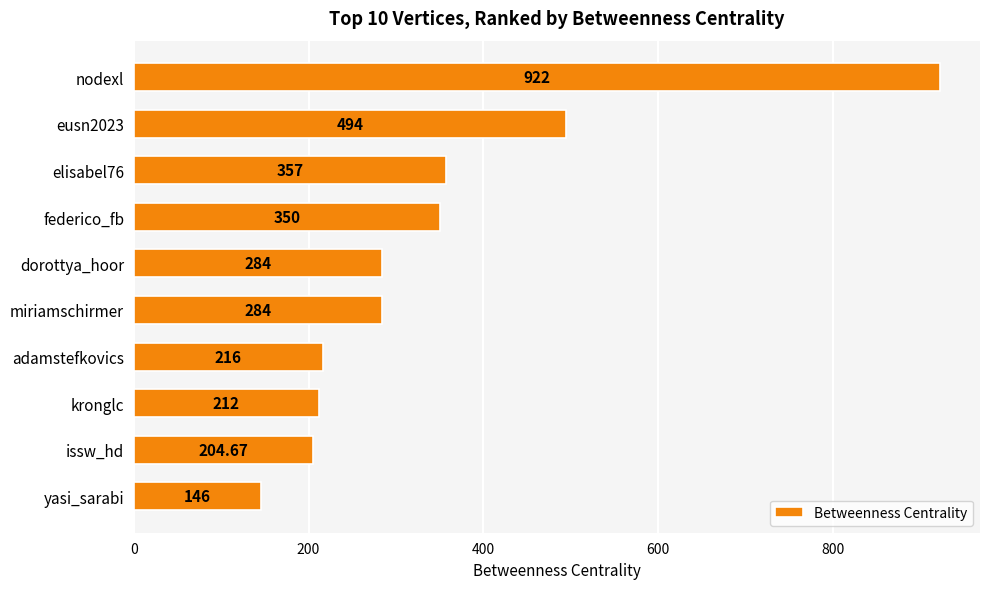

At which category does the chart reach its minimum across all series?

yasi_sarabi